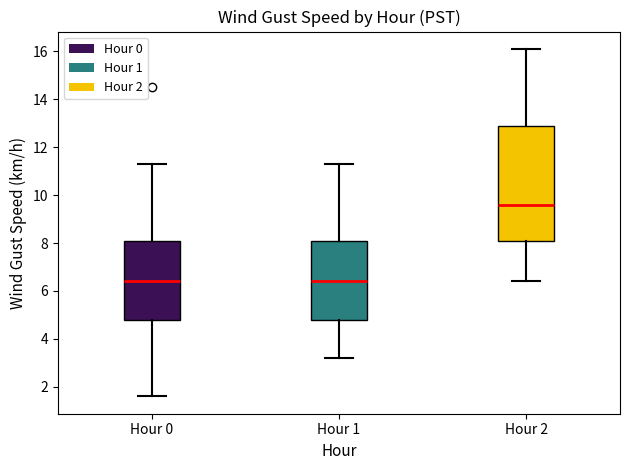

Where does the lower whisker of the box for Hour 1 end on the y-axis? The values are not printed on the chart, so give them approximately, as read against the axis.

3.2